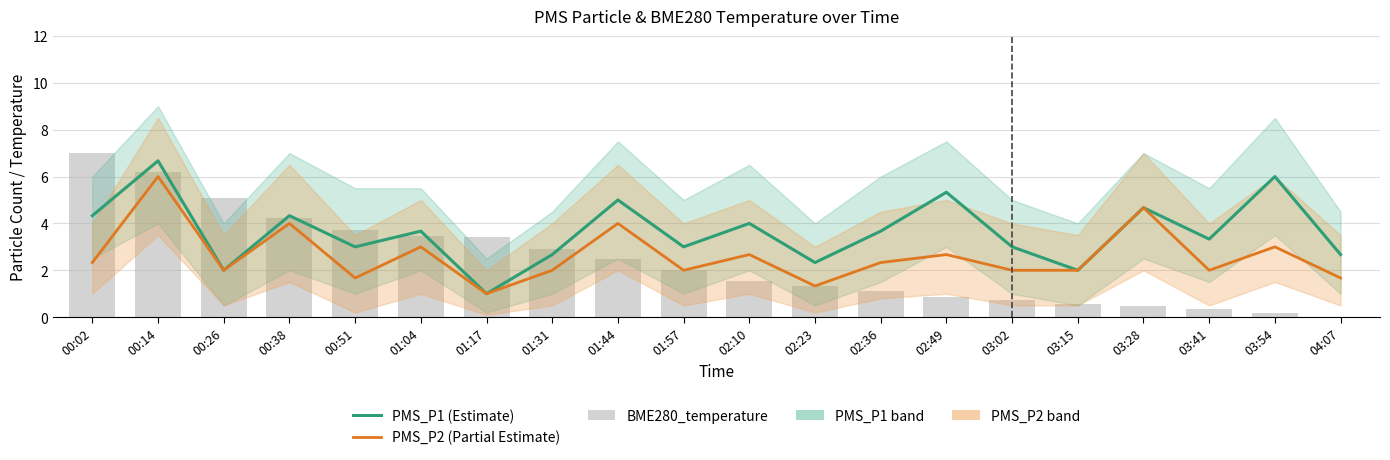

Does the chart contain any negative values?

No